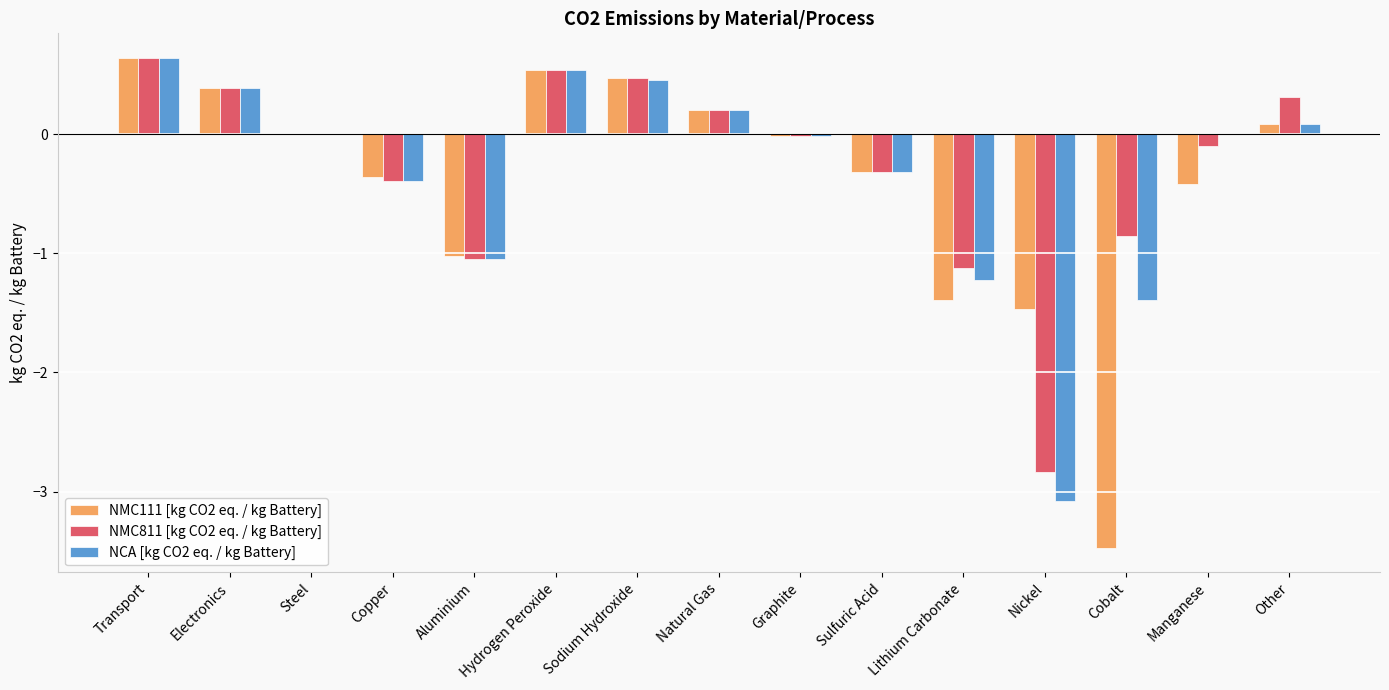

Which series has the largest range (max minus min)?

NMC111 [kg CO2 eq. / kg Battery]